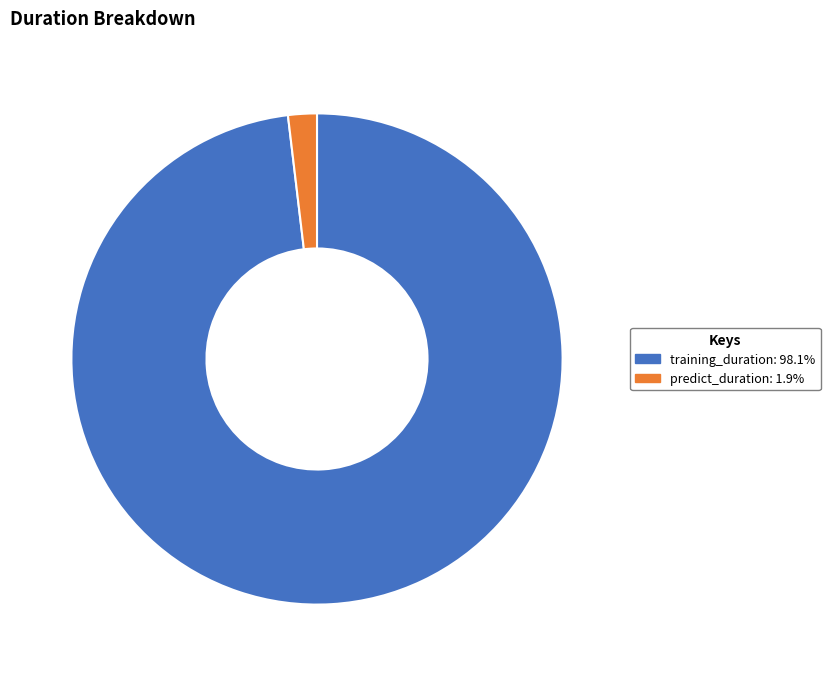

What is the smallest slice in the pie chart?

predict_duration